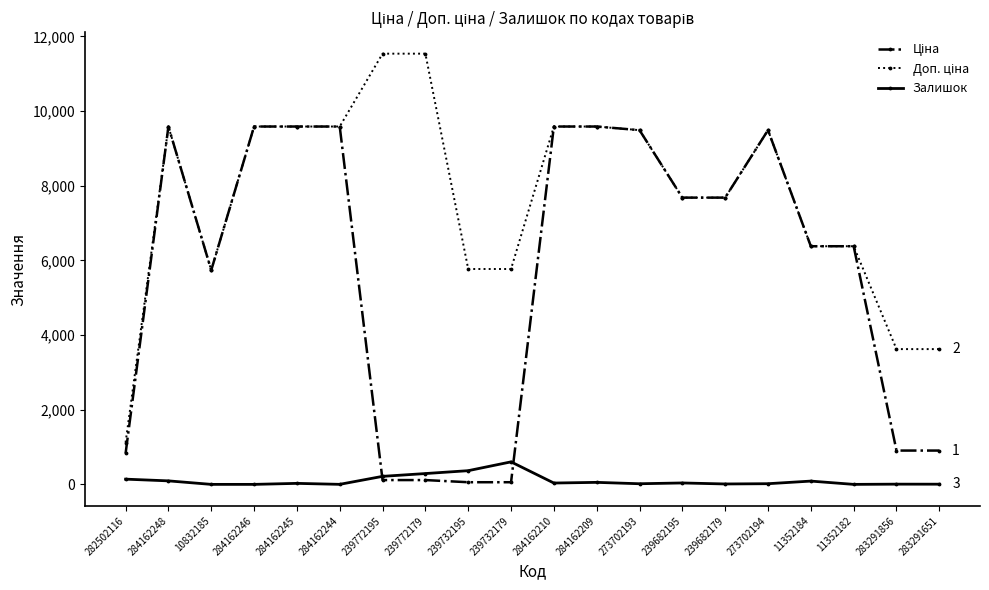

What is the highest value of the Залишок series?

603.0